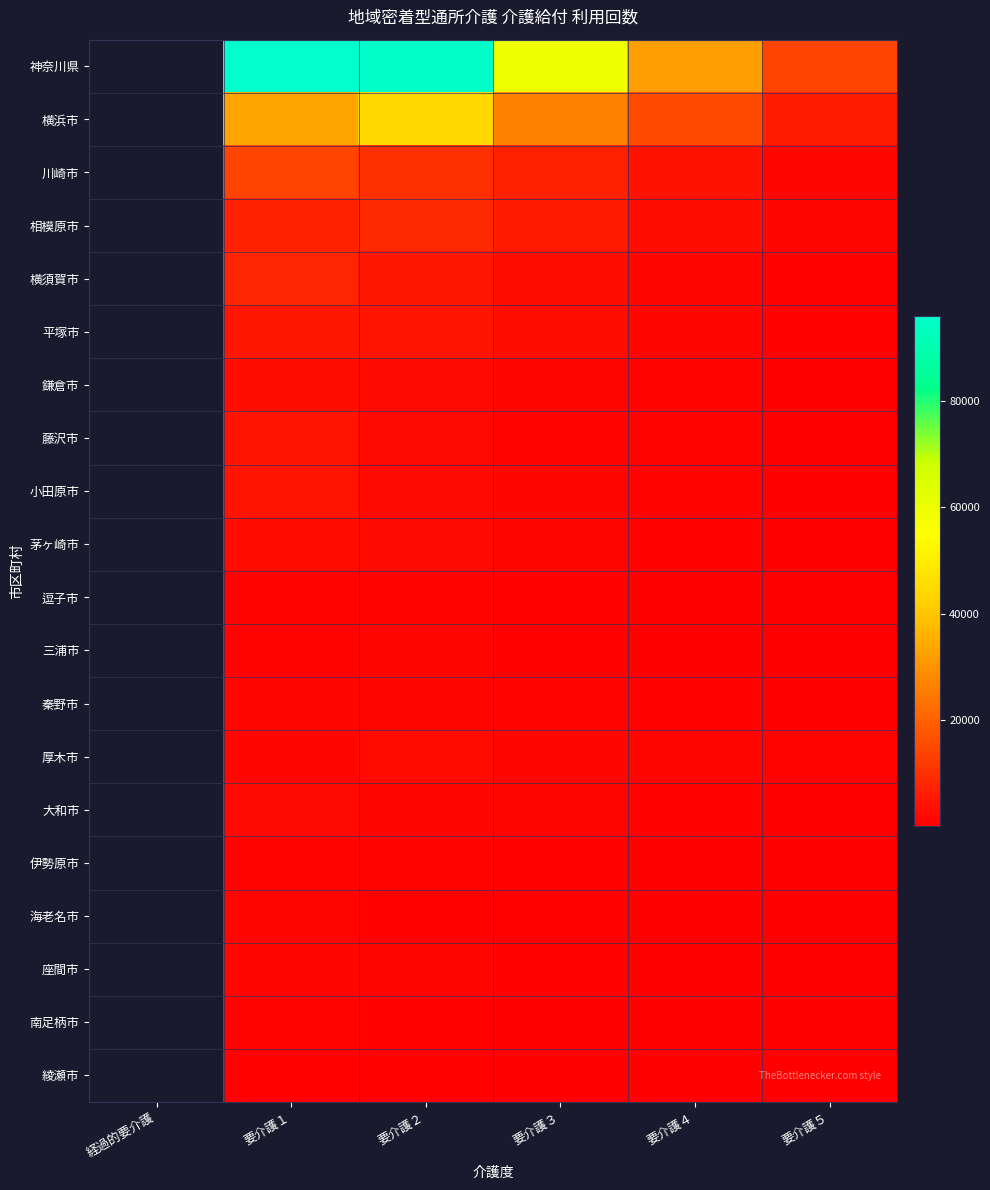

True or false: 海老名市 has a value of 1188.0 at 要介護１.

True